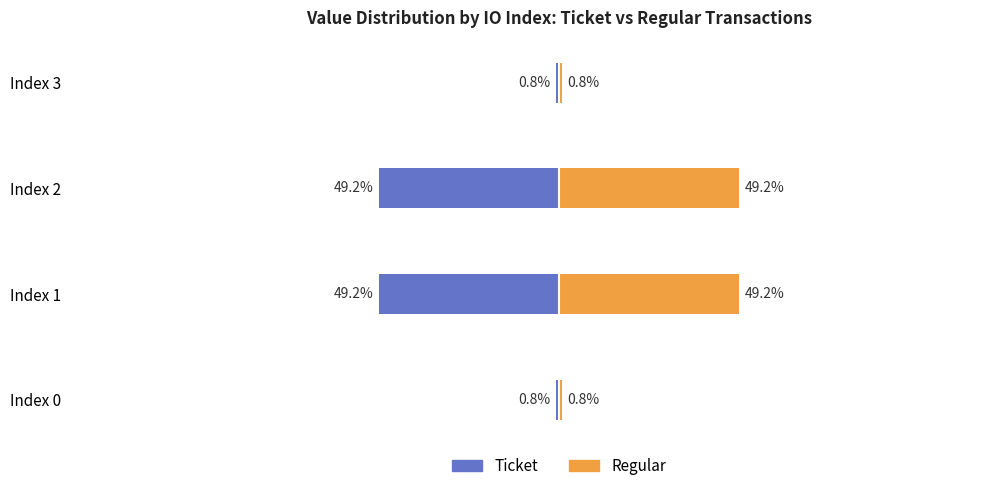

Does the chart contain any negative values?

Yes